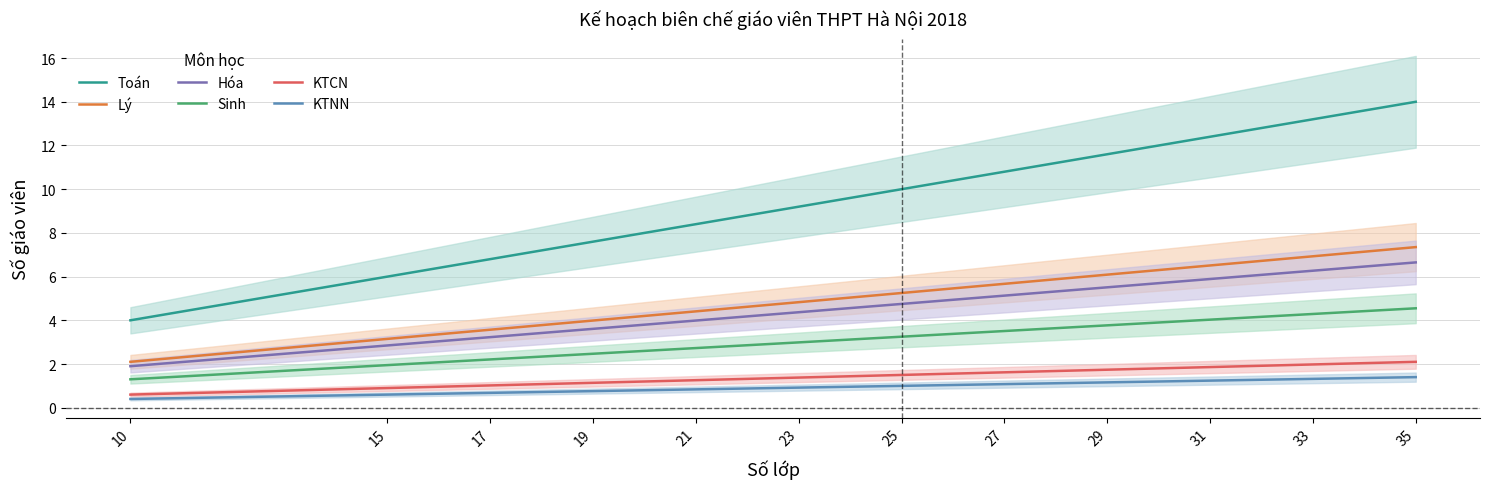

Which category has the lowest value in the Sinh series?

10